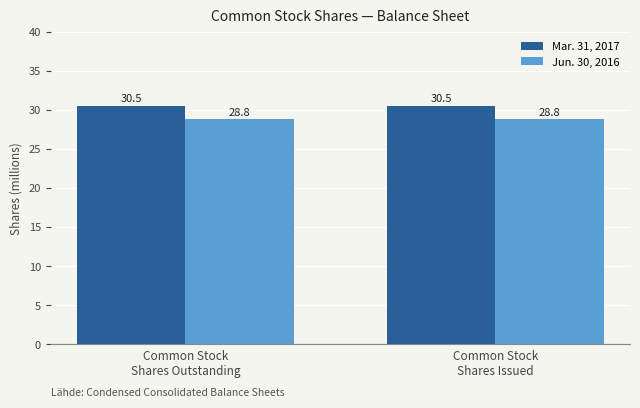

What is the sum of the Mar. 31, 2017 values at Common Stock
Shares Issued and Common Stock
Shares Outstanding?

61.1